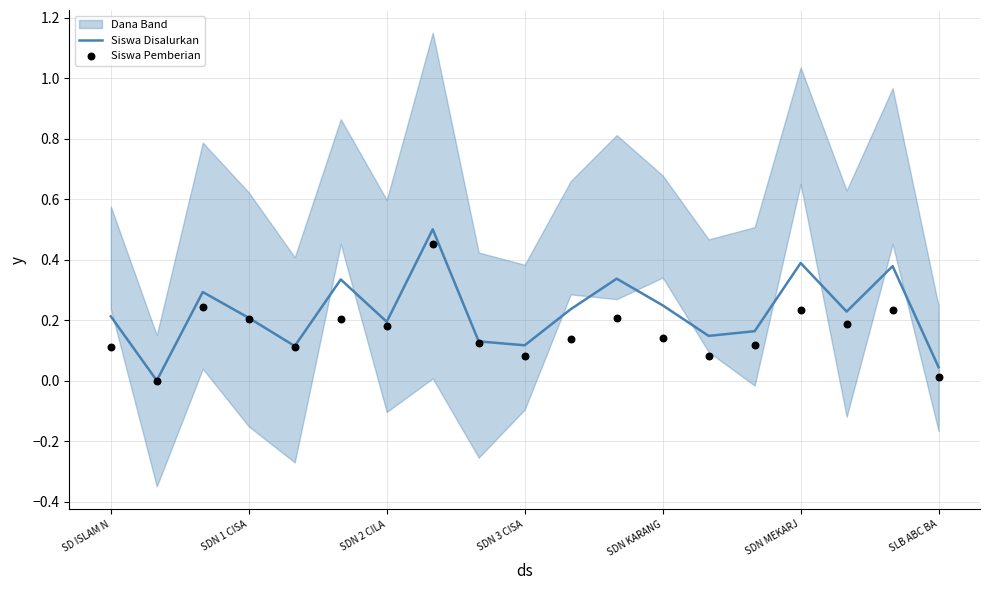

Which series has the largest total across all categories?

Siswa Disalurkan